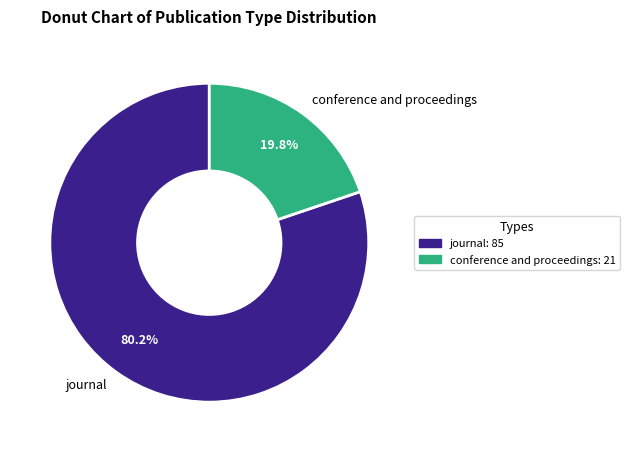

What is the total percentage of journal and conference and proceedings?

100.0%